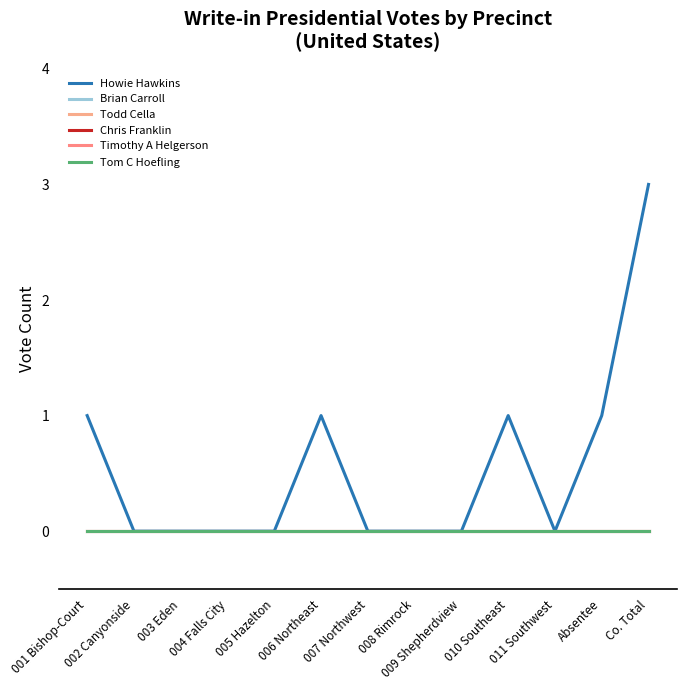

Does the chart have visible grid lines?

No